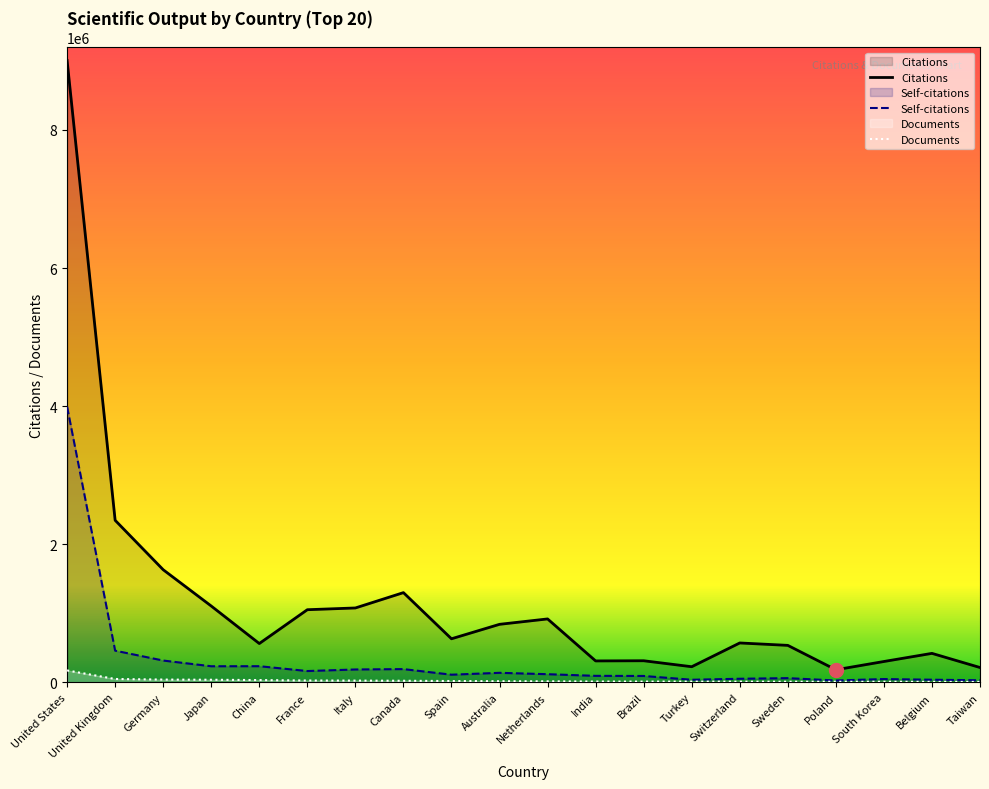

Rank the series by their maximum value, from lowest to highest.

Documents, Self-citations, Citations